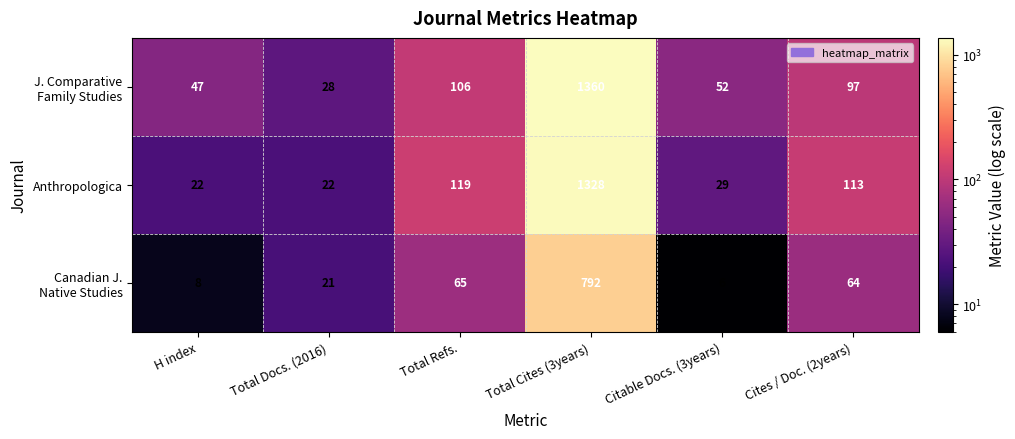

True or false: Anthropologica has a value of 113 at Cites / Doc. (2years).

True